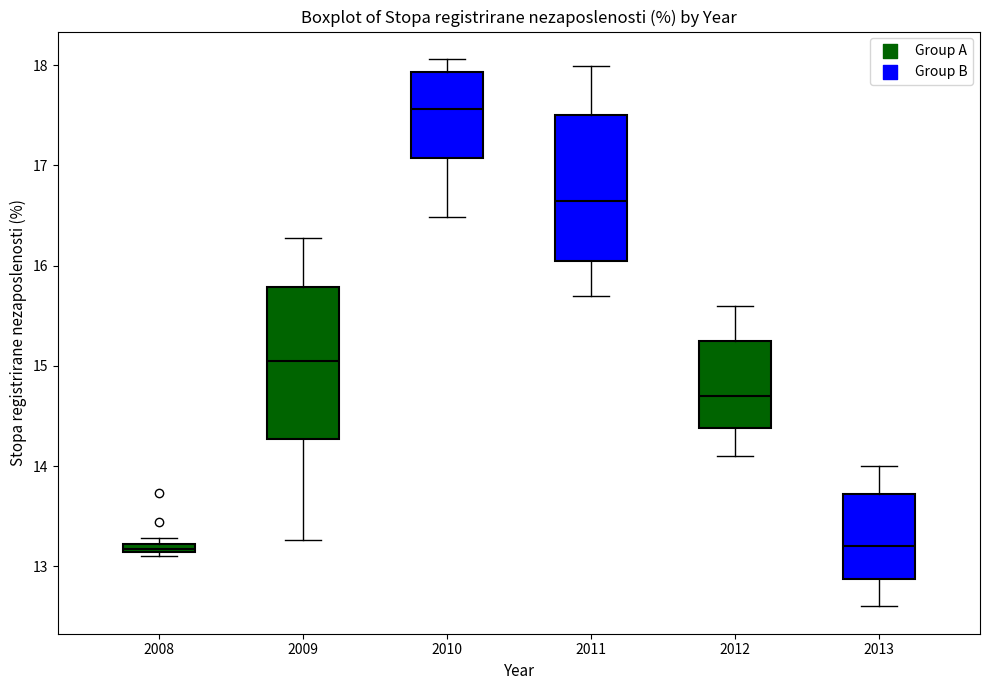

Where does the lower whisker of the box at x = 2010 end on the y-axis? The values are not printed on the chart, so give them approximately, as read against the axis.

16.5